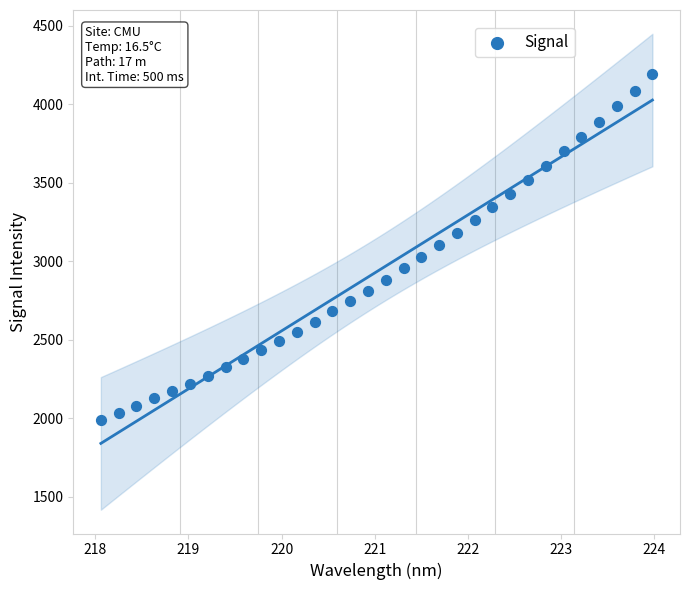

What is the range of Y values (max minus min)?

2198.5